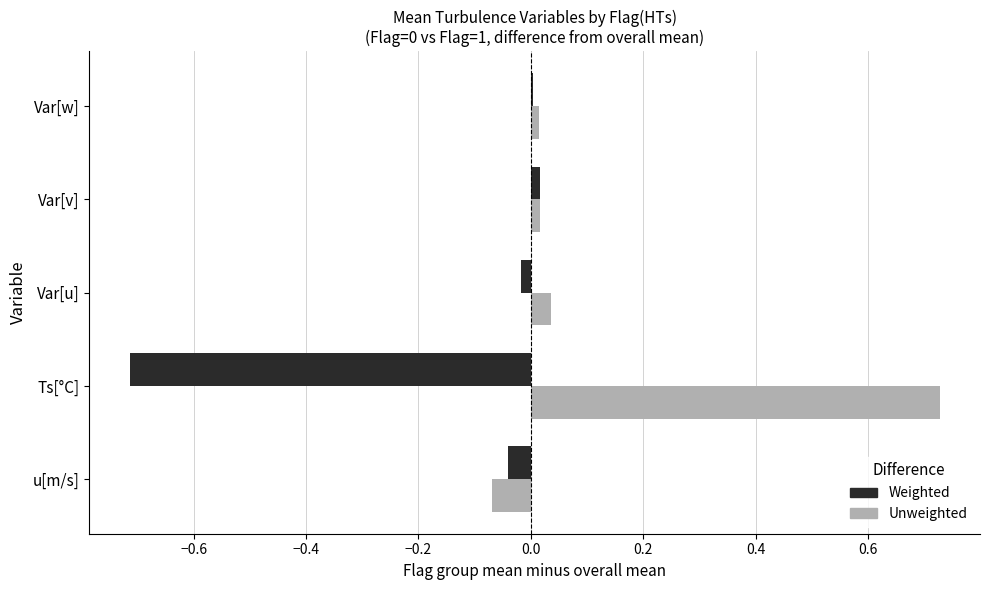

Which category has the highest value across all series?

Ts[°C]